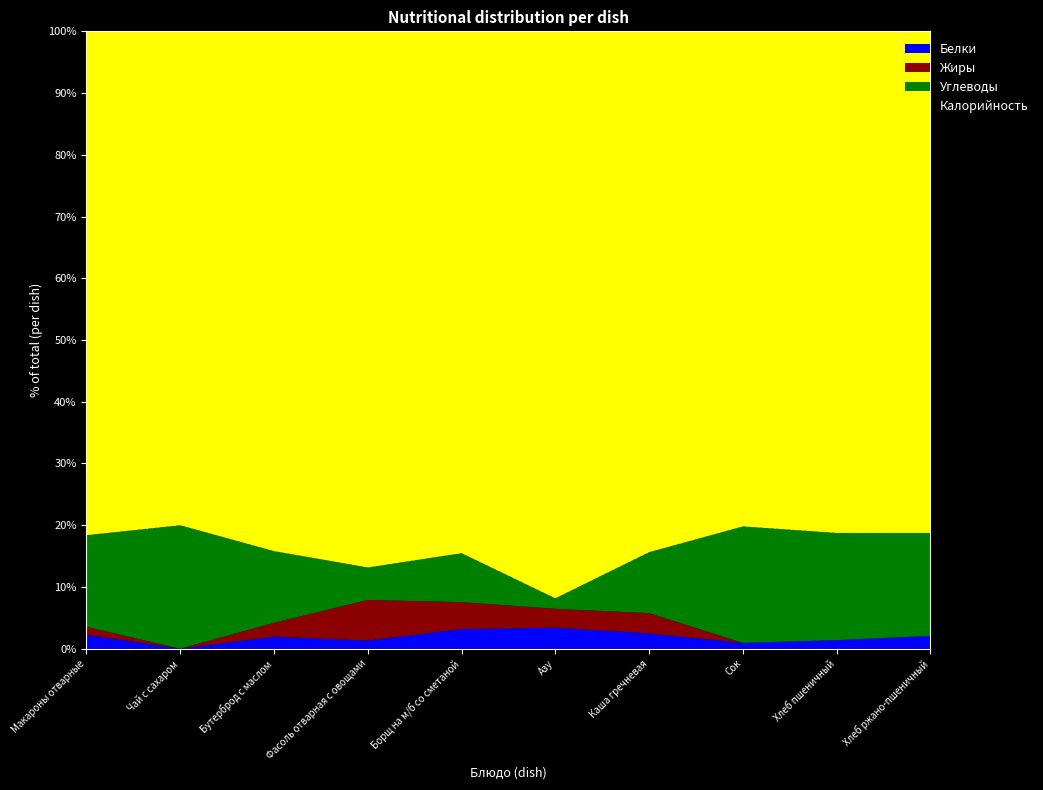

Reading right to left, list all the values displayed in this chart.

Белки: 1	2	1	6	10	8	1	6	0	7
Жиры: 0	0	0	8	9	11	5	7	0	4
Углеводы: 8	25	20	24	5	20	4	36	10	46
Калорийность: 39	117	85	205	270	213	66	261	40	253